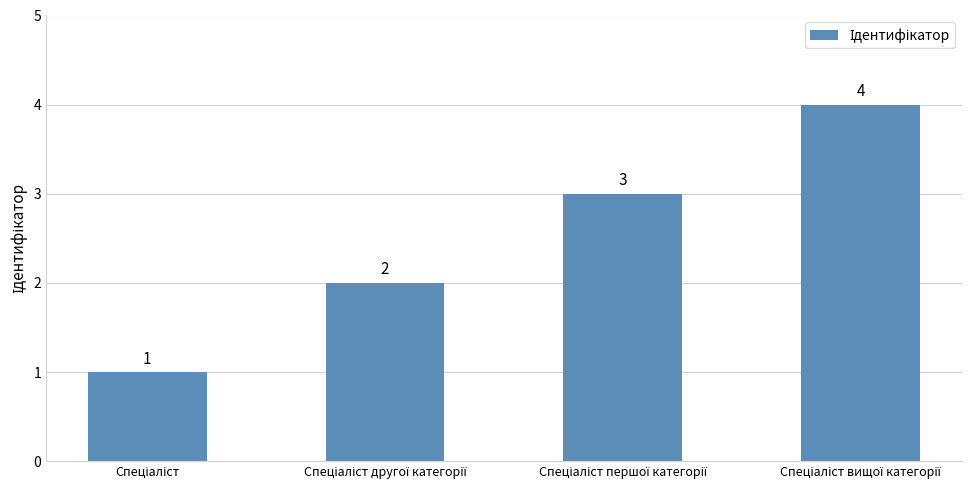

How many values are between 2 and 4?

3